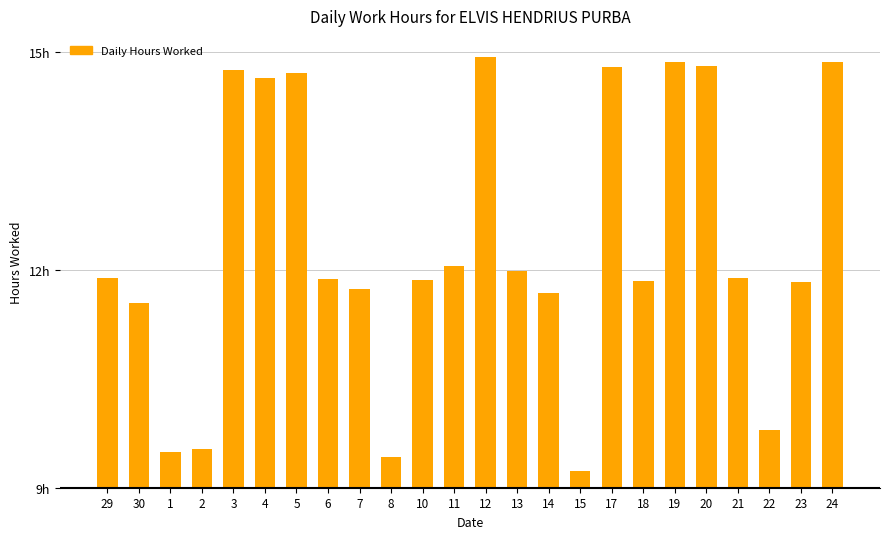

Reading left to right, list all the values displayed in this chart.

29=2.9	30=2.6	1=0.5	2=0.5	3=5.8	4=5.7	5=5.7	6=2.9	7=2.7	8=0.4	10=2.9	11=3.1	12=5.9	13=3.0	14=2.7	15=0.2	17=5.8	18=2.8	19=5.9	20=5.8	21=2.9	22=0.8	23=2.8	24=5.9